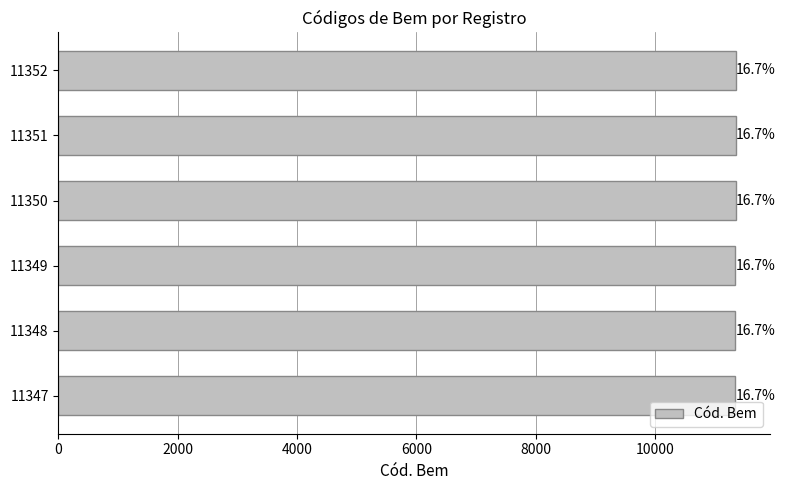

How many values are between 11348 and 11351?

4